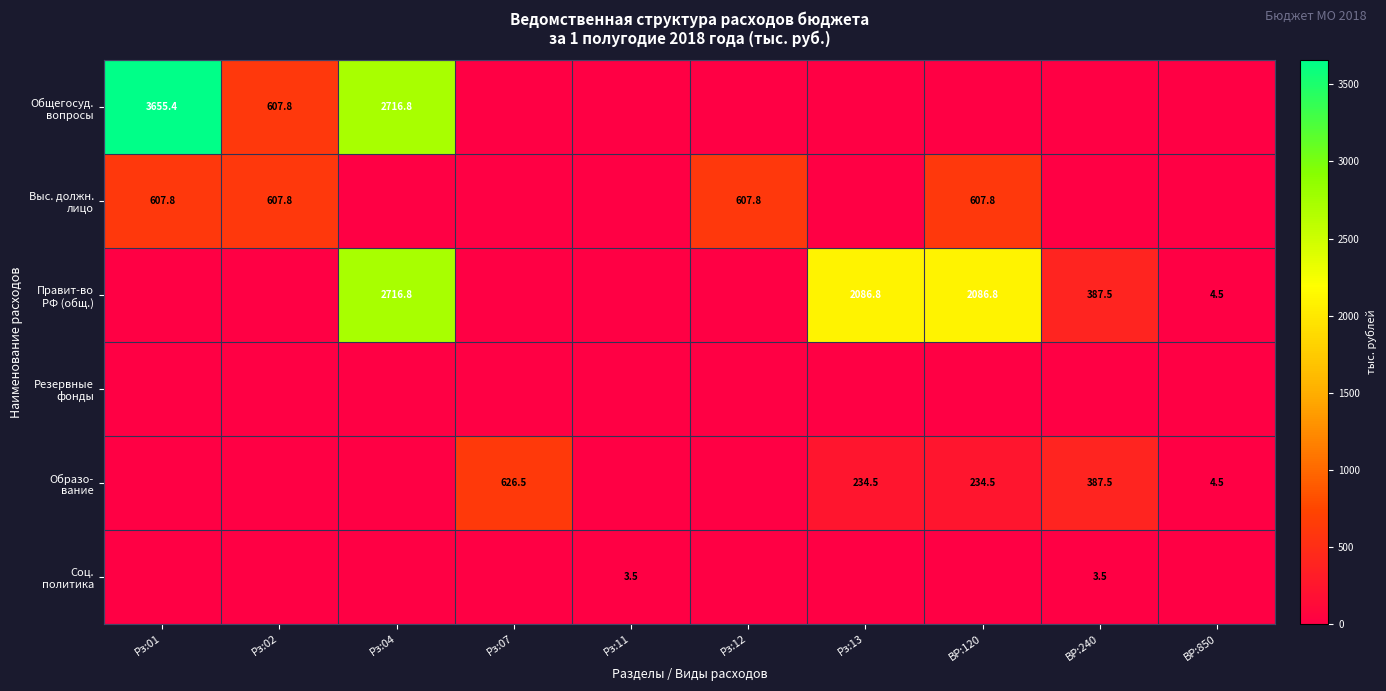

What is the greatest value displayed?

3655.4